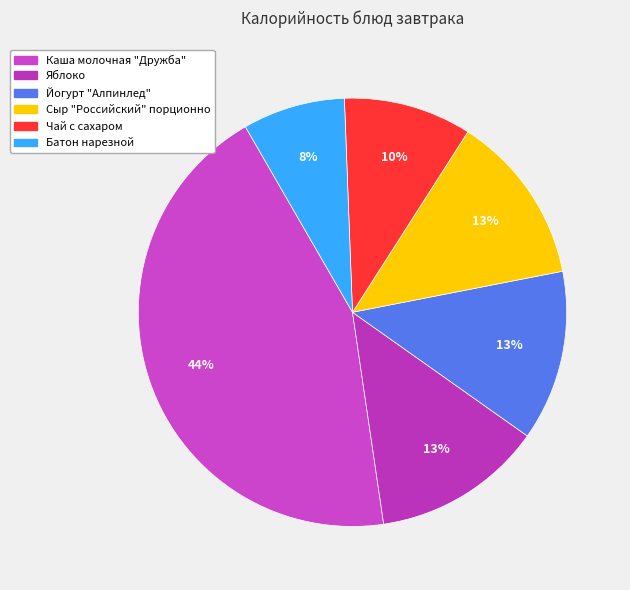

Between Йогурт "Алпинлед" and Батон нарезной, which is larger?

Йогурт "Алпинлед"